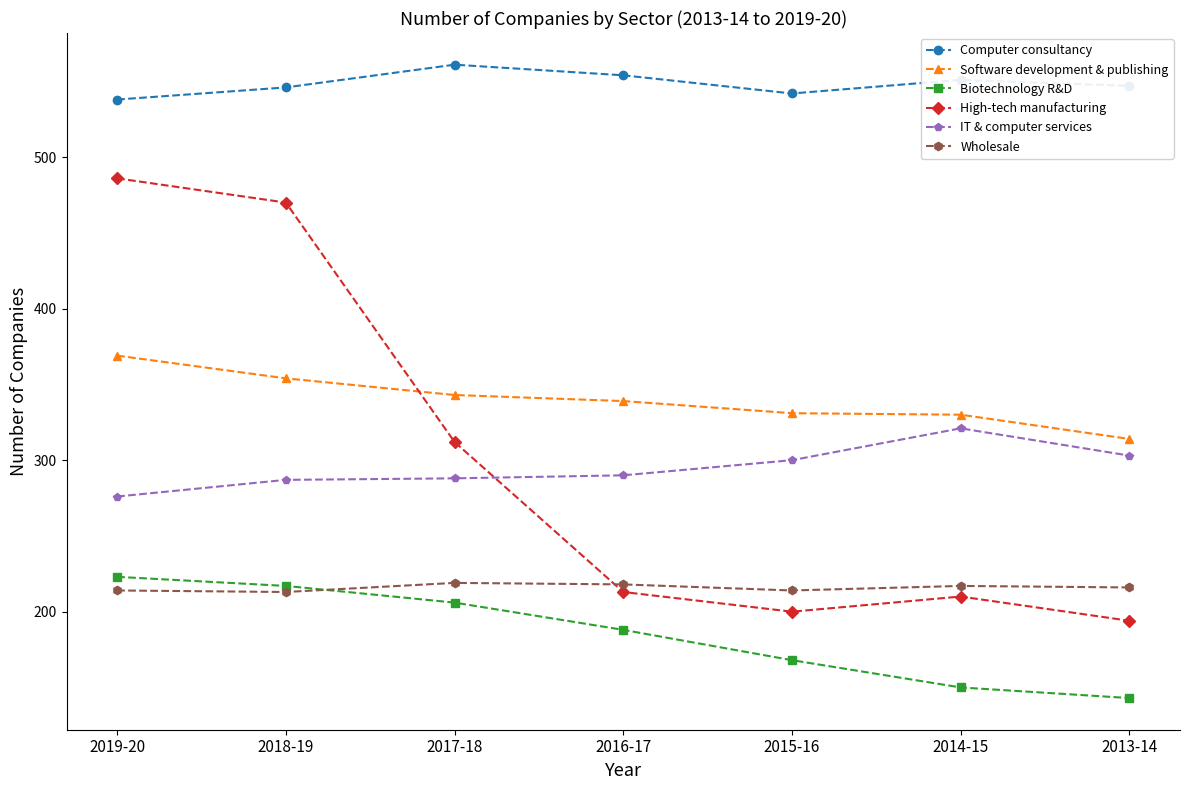

Which label corresponds to the largest value in the chart?

2017-18